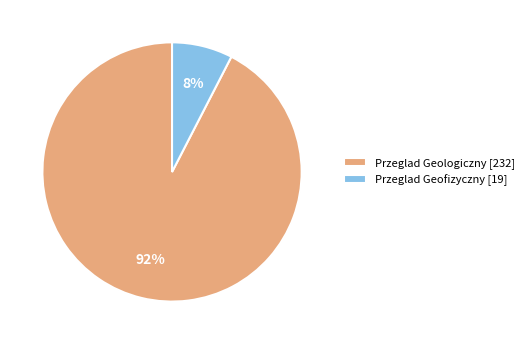

How many segments does this pie chart have?

2